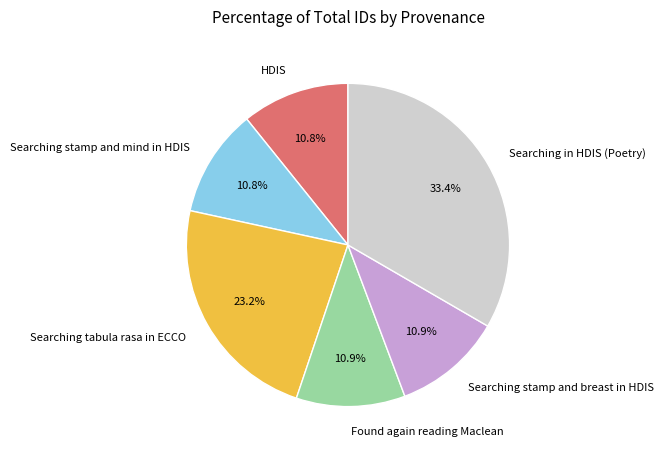

Which category has the biggest portion of the pie?

Searching in HDIS (Poetry)